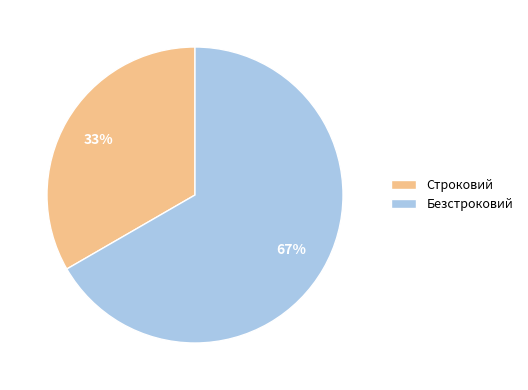

Approximately how many times larger is the value at Безстроковий compared to Строковий?

2.0